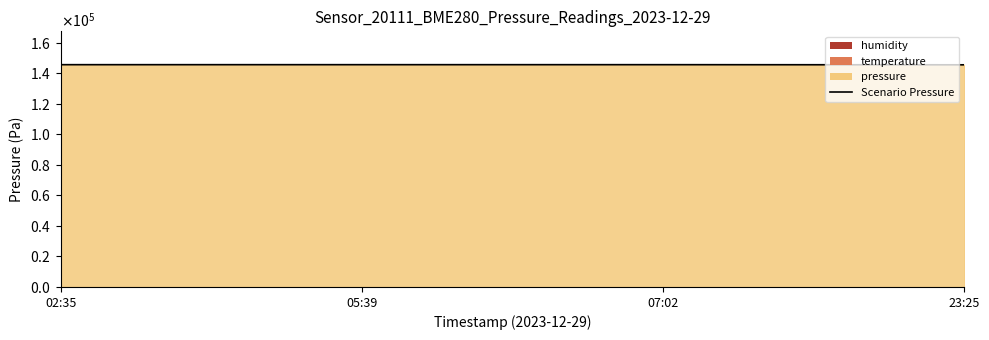

Reading right to left, transcribe all the data shown in this chart.

23:25=145439.0	07:02=145526.3	05:39=145526.3	02:35=145523.9